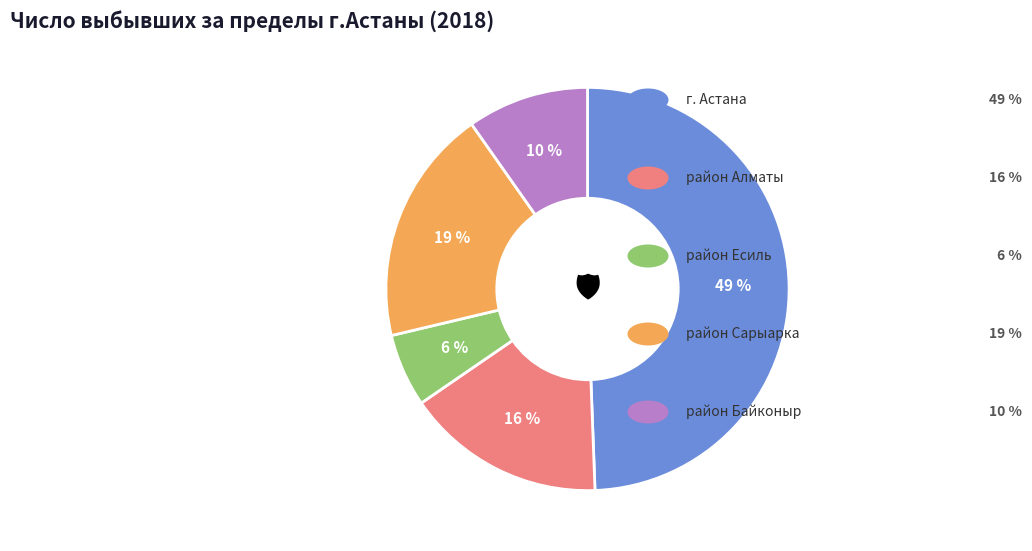

To the nearest percent, what is the average slice percentage?

20%